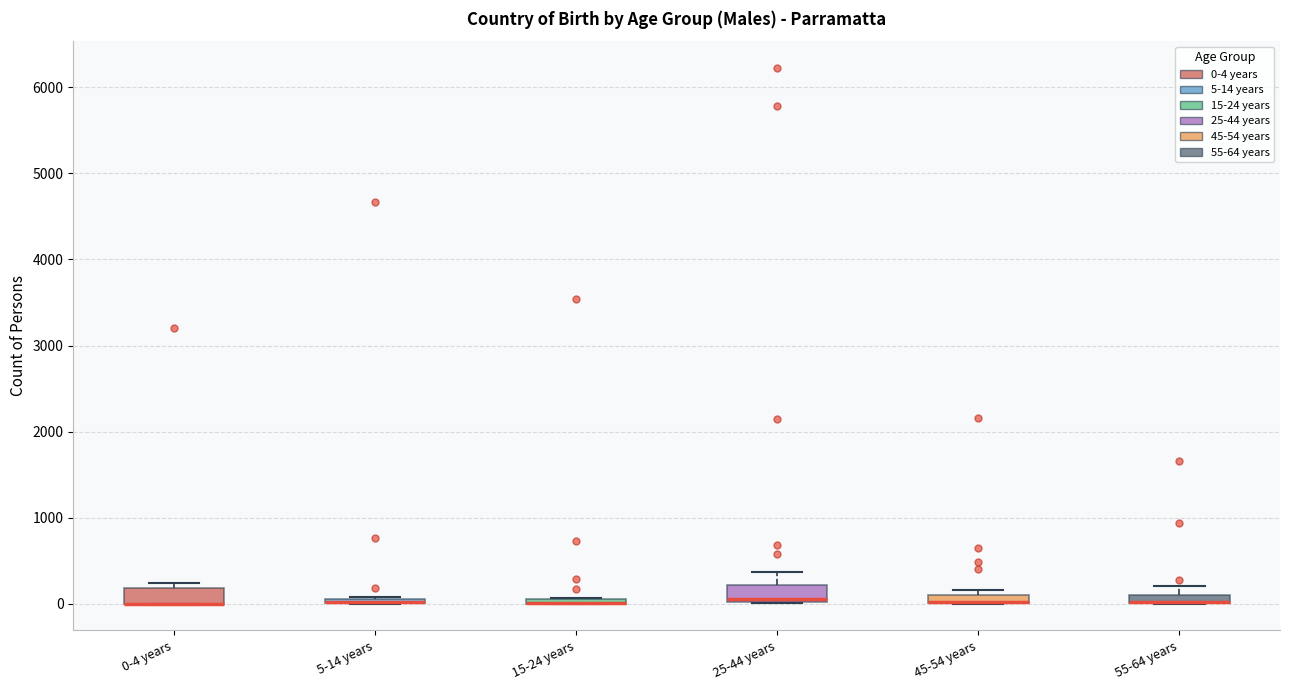

Where is the upper edge of the box for 0-4 years on the y-axis? The values are not printed on the chart, so give them approximately, as read against the axis.

200